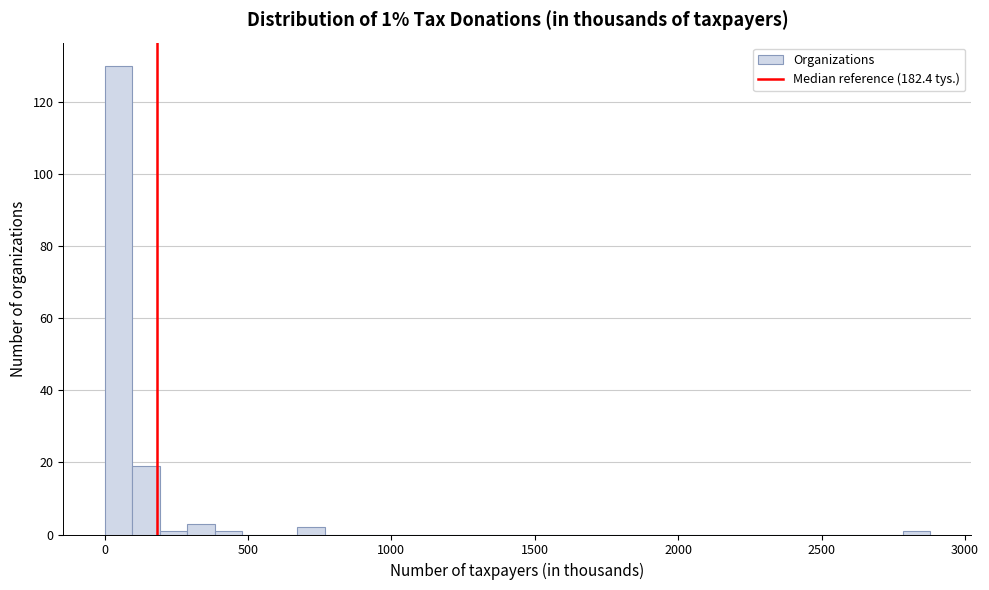

Around what value on the x-axis is the tallest bar? Give the approximate position of its centre, as read against the axis.

50